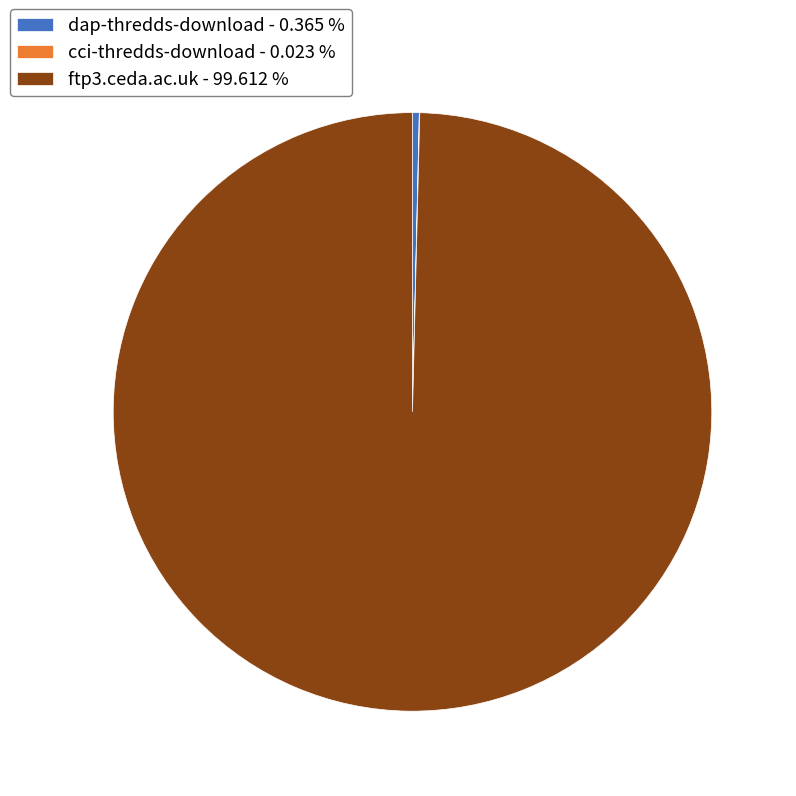

The dap-thredds-download slice represents 0% of the pie. True or false?

True